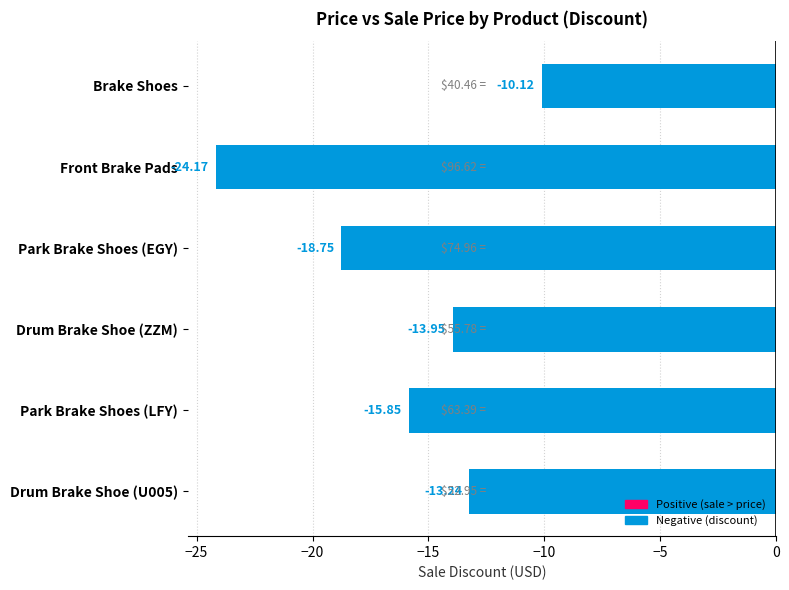

Which has a higher value, Park Brake Shoes (EGY) or Drum Brake Shoe (ZZM)?

Drum Brake Shoe (ZZM)